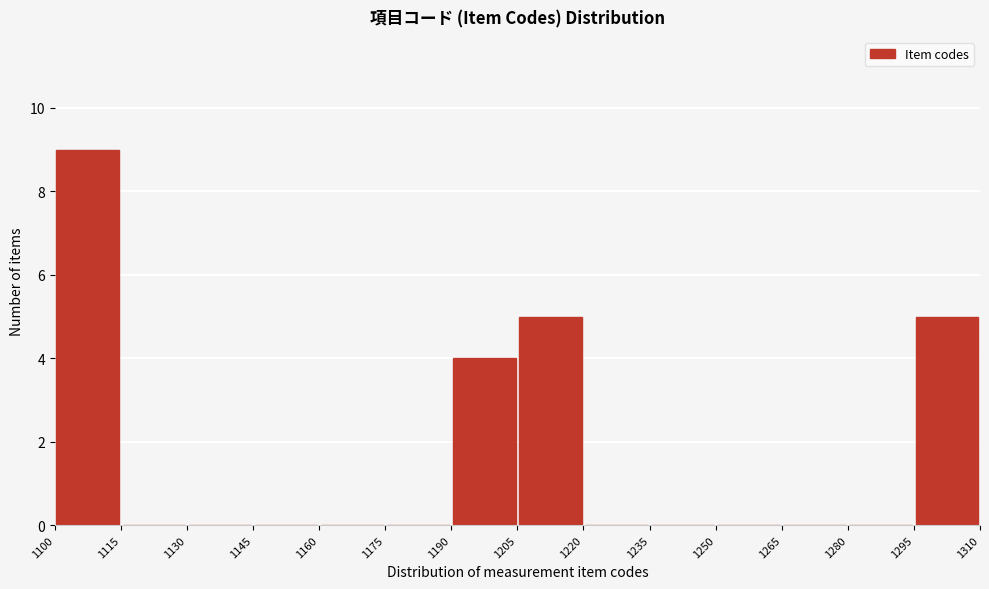

Reading left to right, transcribe this chart: for each bar, give the range it covers on the x-axis and its height. The values are not printed on the chart, so give them approximately, as read against the axis.

1100 to 1115: 9
1115 to 1130: 0
1130 to 1145: 0
1145 to 1160: 0
1160 to 1175: 0
1175 to 1190: 0
1190 to 1205: 4
1205 to 1220: 5
1220 to 1235: 0
1235 to 1250: 0
1250 to 1265: 0
1265 to 1280: 0
1280 to 1295: 0
1295 to 1310: 5